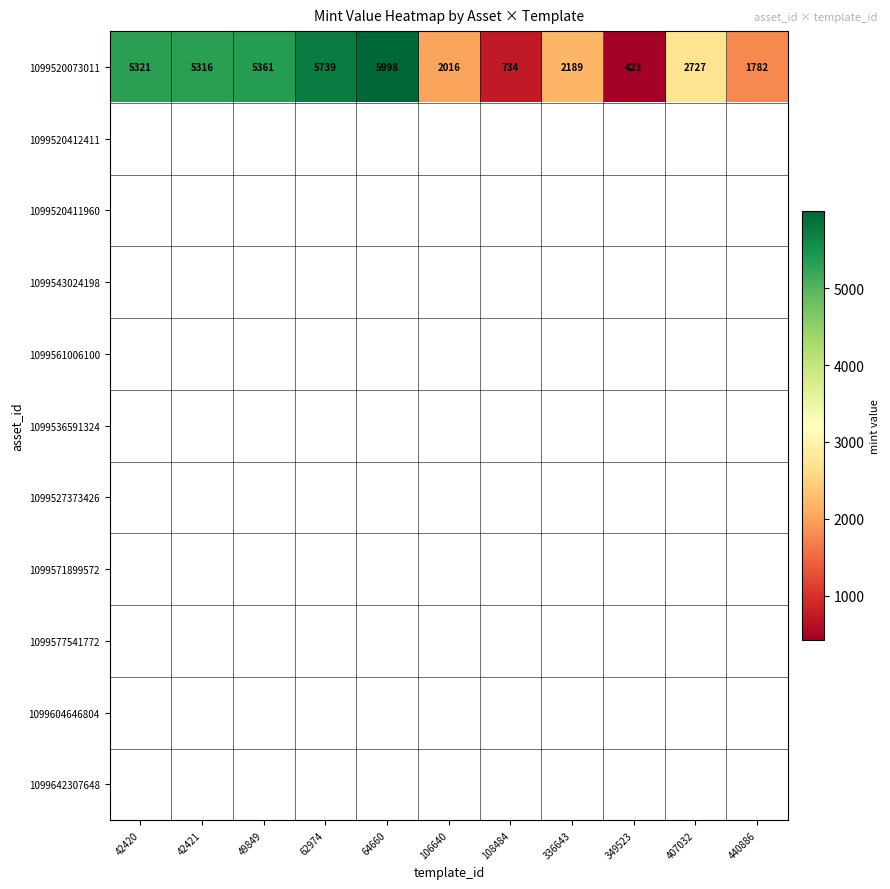

At which label is 1099520073011 closest to 3210?

407032